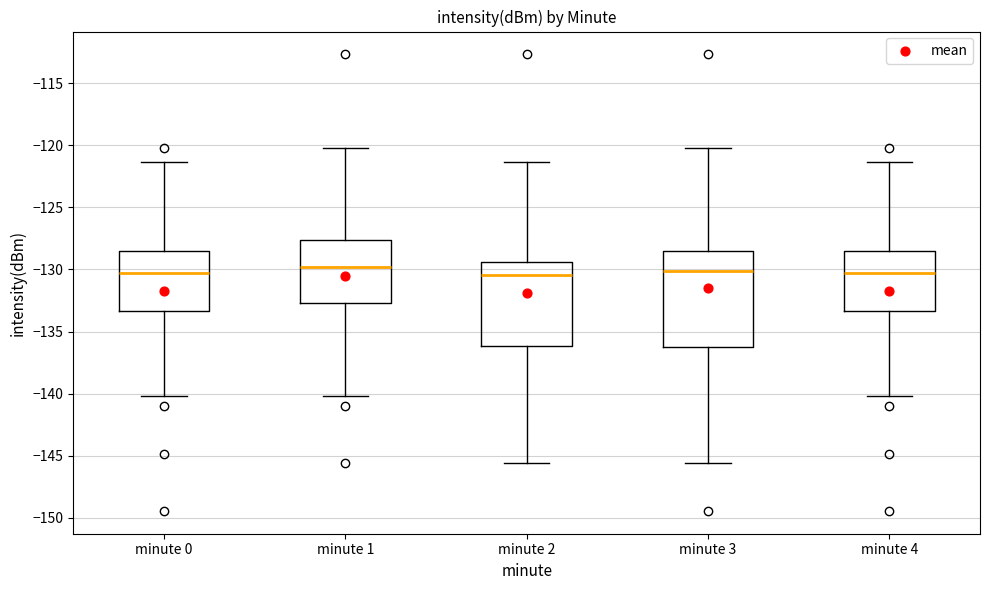

Where does the upper whisker of the box for minute 1 end on the y-axis? The values are not printed on the chart, so give them approximately, as read against the axis.

-120.0